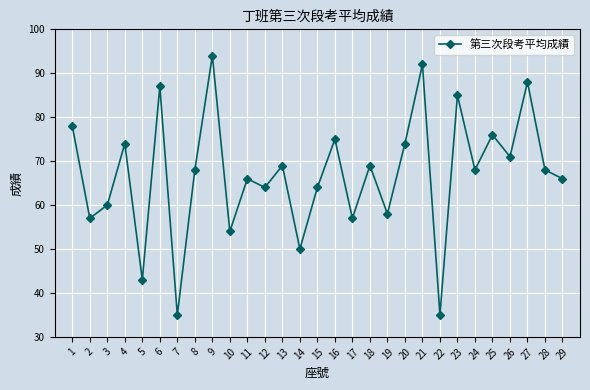

Reading right to left, what are all the values shown in this chart?

29=66	28=68	27=88	26=71	25=76	24=68	23=85	22=35	21=92	20=74	19=58	18=69	17=57	16=75	15=64	14=50	13=69	12=64	11=66	10=54	9=94	8=68	7=35	6=87	5=43	4=74	3=60	2=57	1=78